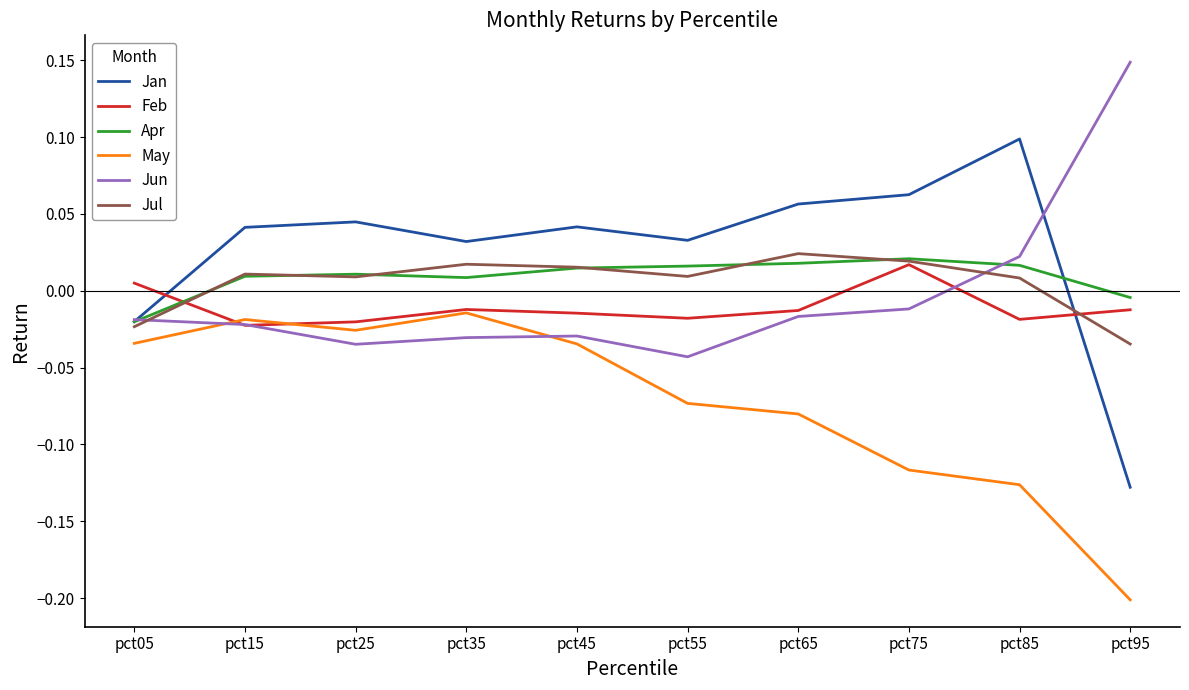

How many times do Feb and Apr cross each other?

1